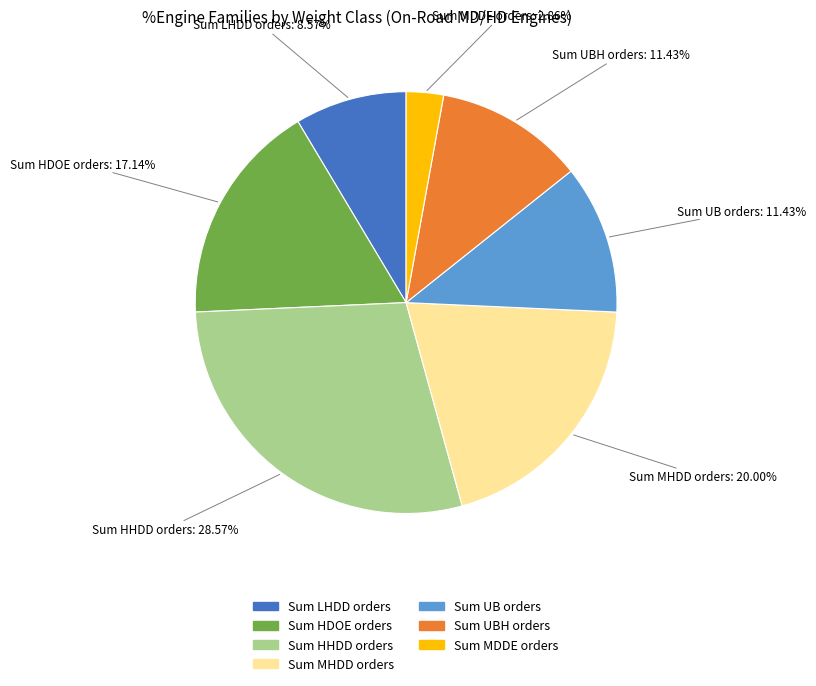

Is there any slice that represents more than half of the pie?

No